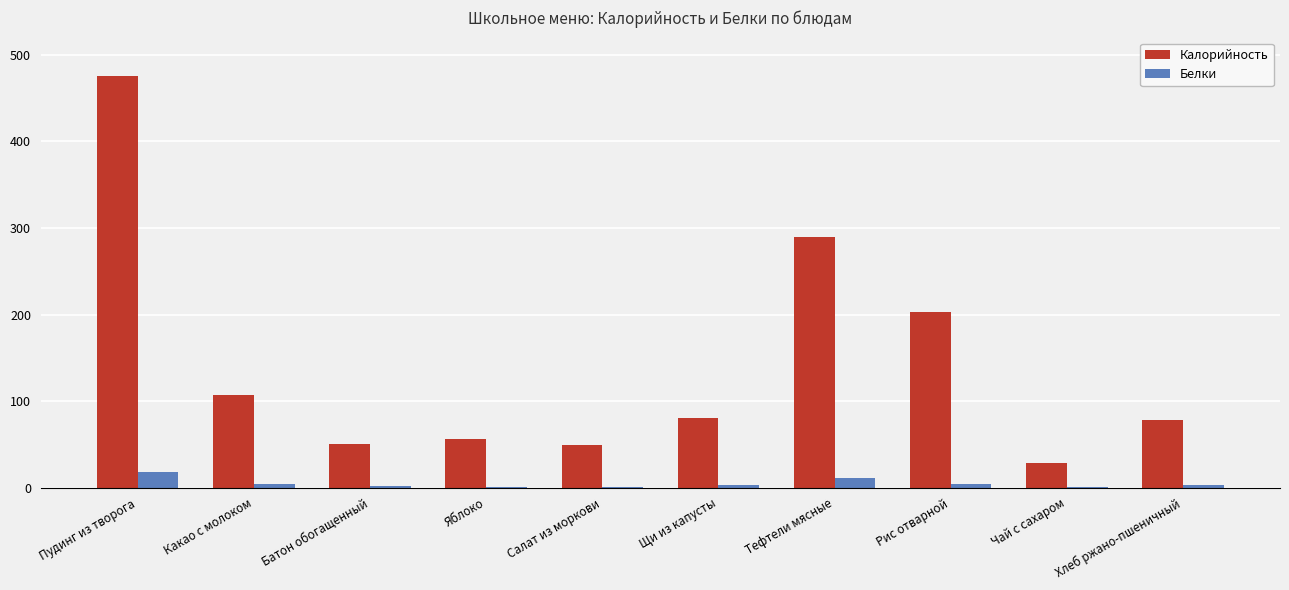

Which category has the highest value in the Калорийность series?

Пудинг из творога